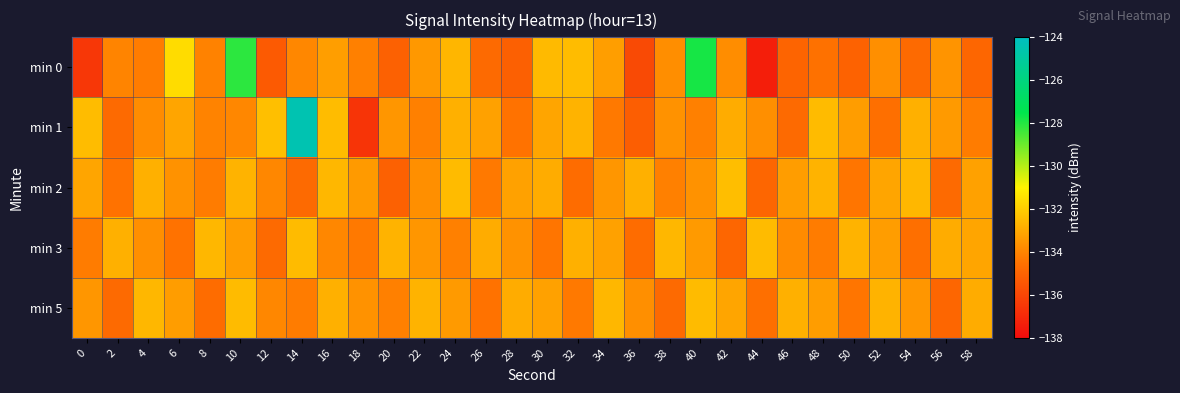

Reading left to right, what are all the values shown in this chart?

min 0: 0=-136.5	2=-134.0	4=-134.2	6=-131.6	8=-134.0	10=-128.1	12=-135.3	14=-133.9	16=-133.3	18=-134.1	20=-135.1	22=-133.4	24=-132.6	26=-134.8	28=-135.1	30=-132.5	32=-132.5	34=-133.3	36=-135.9	38=-133.7	40=-127.8	42=-133.8	44=-137.4	46=-135.0	48=-134.5	50=-135.0	52=-133.7	54=-134.8	56=-133.6	58=-134.9
min 1: 0=-132.5	2=-134.8	4=-133.8	6=-133.1	8=-134.0	10=-133.9	12=-132.4	14=-124.4	16=-132.5	18=-136.6	20=-133.5	22=-134.1	24=-132.8	26=-133.2	28=-134.5	30=-133.1	32=-132.7	34=-134.3	36=-135.2	38=-133.6	40=-134.1	42=-132.9	44=-133.7	46=-134.8	48=-132.5	50=-133.3	52=-134.6	54=-132.8	56=-133.4	58=-134.2
min 2: 0=-133.1	2=-134.5	4=-132.8	6=-133.6	8=-134.2	10=-132.7	12=-133.9	14=-134.8	16=-132.6	18=-133.4	20=-135.1	22=-133.7	24=-132.5	26=-134.3	28=-133.2	30=-132.9	32=-134.7	34=-133.5	36=-132.8	38=-134.1	40=-133.6	42=-132.4	44=-134.9	46=-133.3	48=-132.7	50=-134.4	52=-133.1	54=-132.6	56=-134.8	58=-133.2
min 3: 0=-134.2	2=-132.8	4=-133.7	6=-134.5	8=-132.6	10=-133.3	12=-134.8	14=-132.5	16=-133.9	18=-134.3	20=-132.7	22=-133.5	24=-134.1	26=-132.9	28=-133.6	30=-134.4	32=-132.8	34=-133.2	36=-134.7	38=-132.6	40=-133.4	42=-134.9	44=-132.5	46=-133.8	48=-134.2	50=-132.7	52=-133.3	54=-134.6	56=-132.9	58=-133.1
min 5: 0=-133.5	2=-134.8	4=-132.6	6=-133.3	8=-134.7	10=-132.5	12=-133.9	14=-134.2	16=-132.8	18=-133.6	20=-134.1	22=-132.7	24=-133.4	26=-134.5	28=-132.9	30=-133.2	32=-134.3	34=-132.6	36=-133.7	38=-134.8	40=-132.5	42=-133.1	44=-134.6	46=-132.8	48=-133.3	50=-134.4	52=-132.7	54=-133.5	56=-134.9	58=-132.9